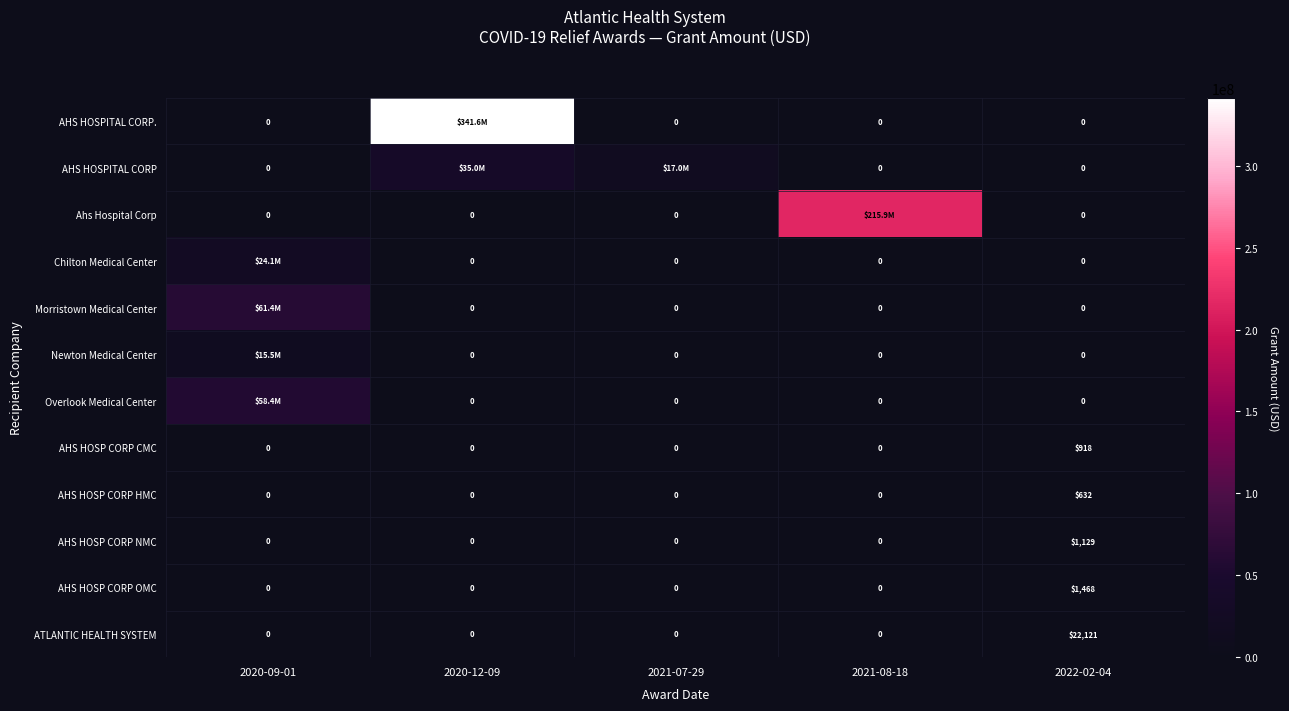

At which category does the chart reach its minimum across all series?

2020-09-01